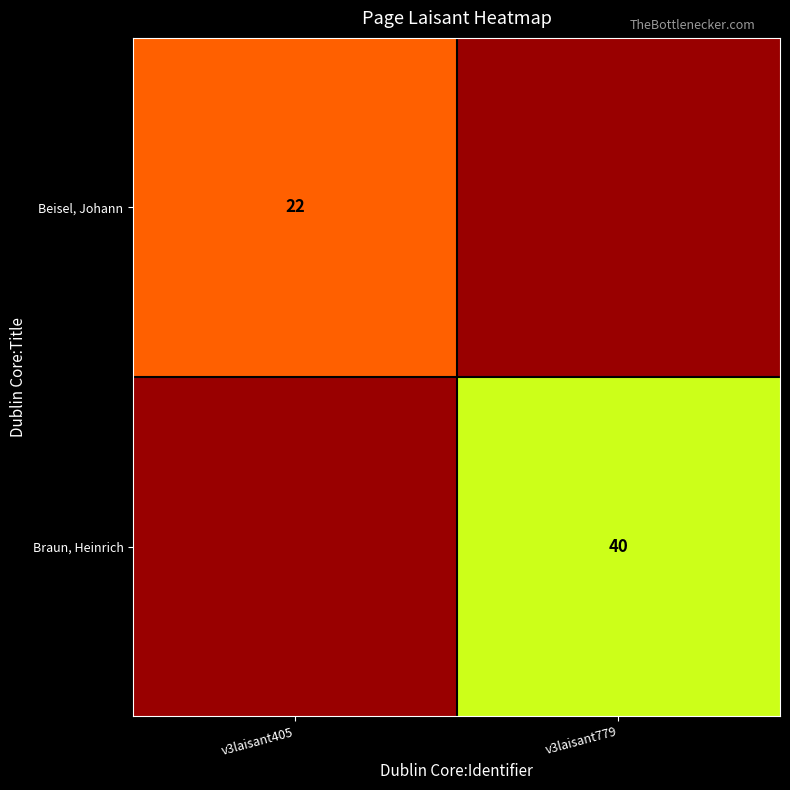

The value of Beisel, Johann at v3laisant405 is 22. True or false?

True